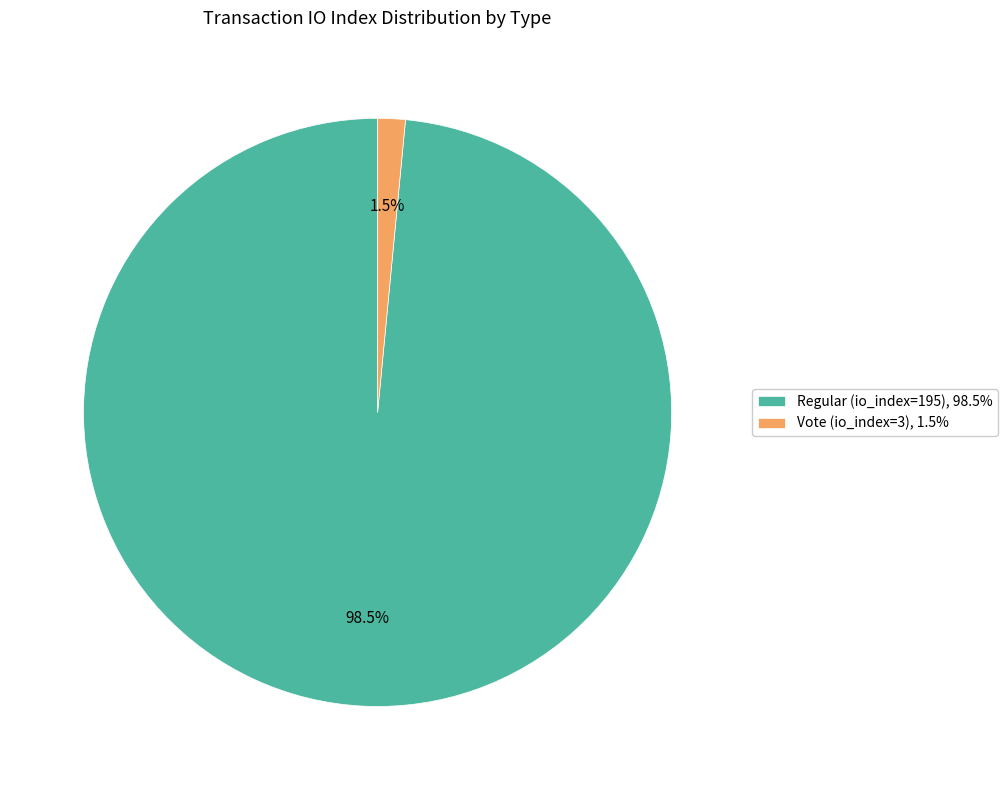

Between Regular (io_index=195) and Vote (io_index=3), which is larger?

Regular (io_index=195)